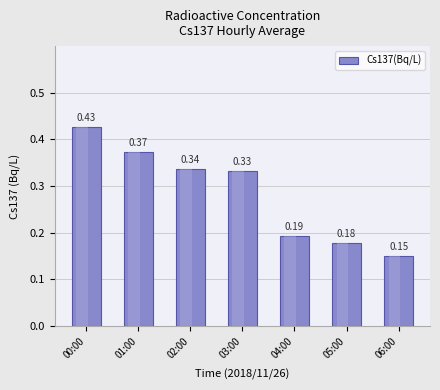

Between 01:00 and 06:00, which is larger?

01:00